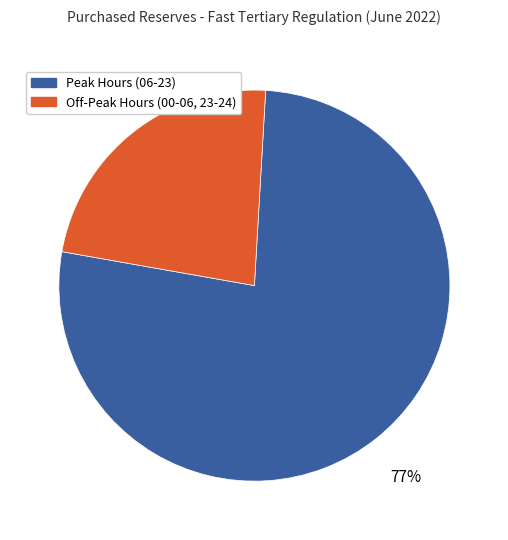

Is there a majority slice in this chart?

Yes